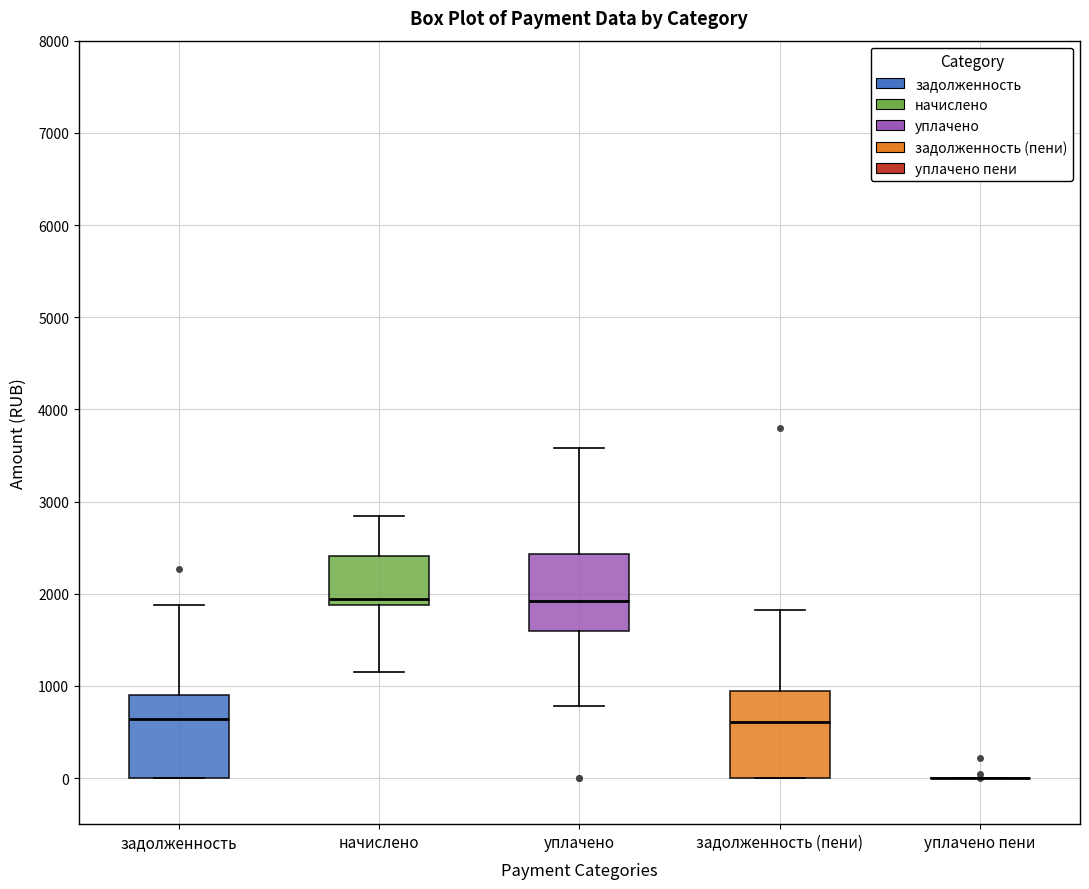

Reading left to right, transcribe this box plot: for each box, give where its median line is, the range the box spans, and where its two whiskers end, as read against the y-axis. The values are not printed on the chart, so give them approximately, as read against the axis.

задолженность: median 600, box 0 to 900, whiskers 0 to 1900
начислено: median 1900 (just above the box's lower edge), box 1900 to 2400, whiskers 1100 to 2800
уплачено: median 1900, box 1600 to 2400, whiskers 800 to 3600
задолженность (пени): median 600, box 0 to 900, whiskers 0 to 1800
уплачено пени: box collapsed to a line at 0, whiskers 0 to 0